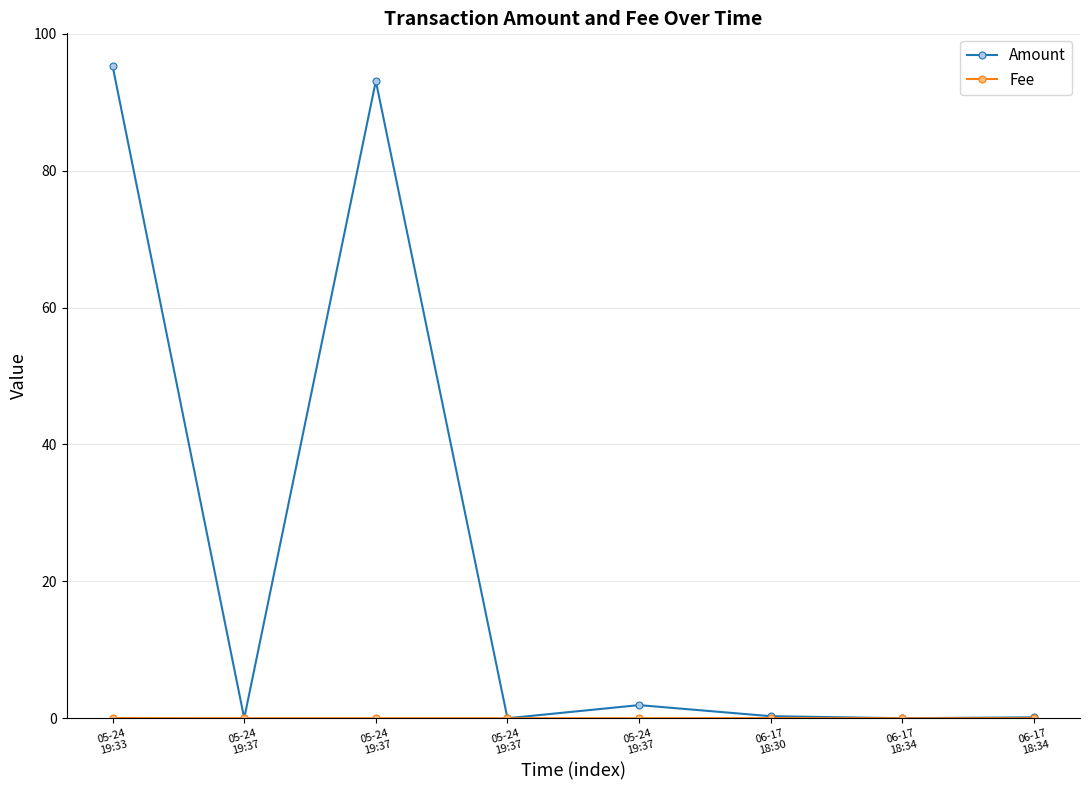

Reading left to right, what are all the values shown in this chart?

Amount: 05-24
19:33=95.3	05-24
19:37=0.0	05-24
19:37=93.1	05-24
19:37=0.0	05-24
19:37=1.9	06-17
18:30=0.3	06-17
18:34=0.0	06-17
18:34=0.1
Fee: 05-24
19:33=0.0	05-24
19:37=0.0	05-24
19:37=0.0	05-24
19:37=0.0	05-24
19:37=0.0	06-17
18:30=0.0	06-17
18:34=0.0	06-17
18:34=0.0